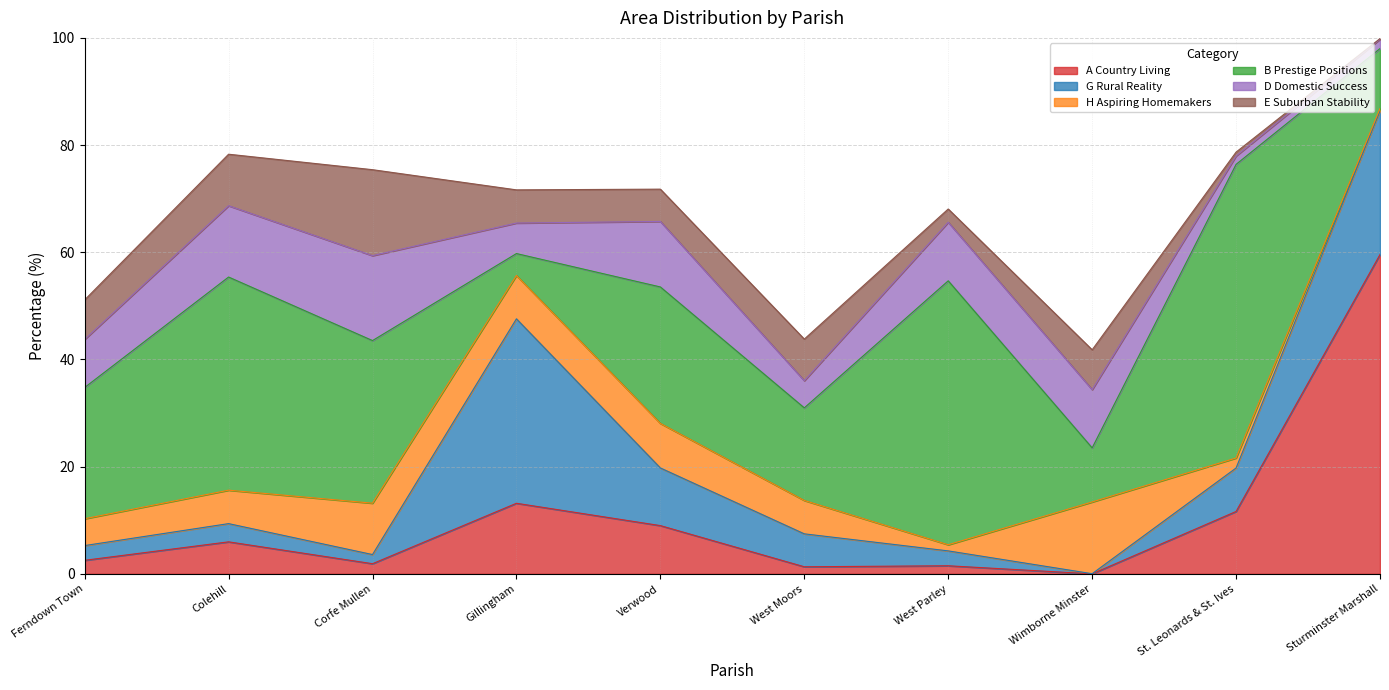

What are all the series names shown in the legend?

A Country Living, G Rural Reality, H Aspiring Homemakers, B Prestige Positions, D Domestic Success, E Suburban Stability